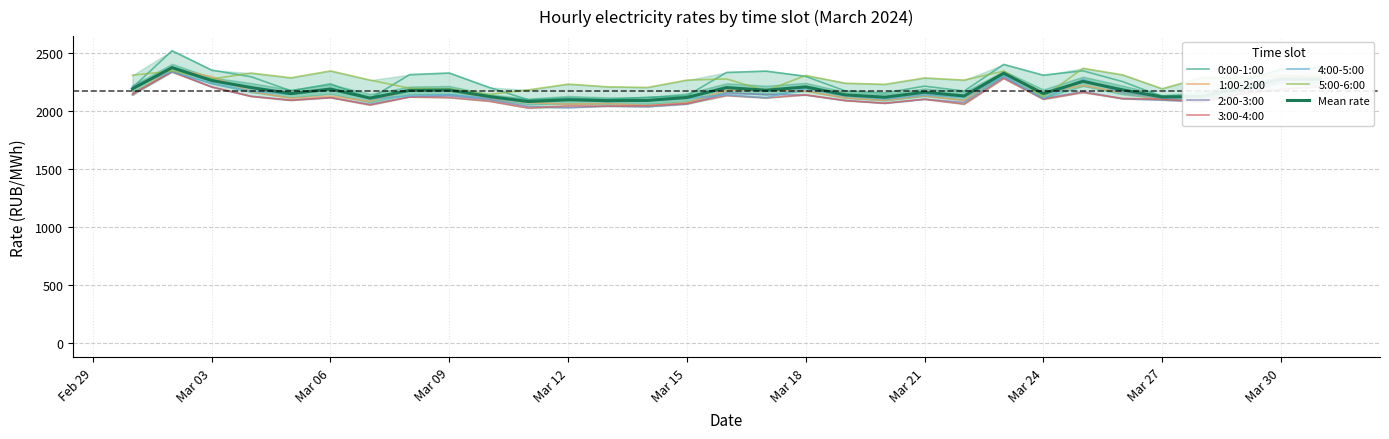

True or false: 4:00-5:00 and 5:00-6:00 intersect in this chart.

False